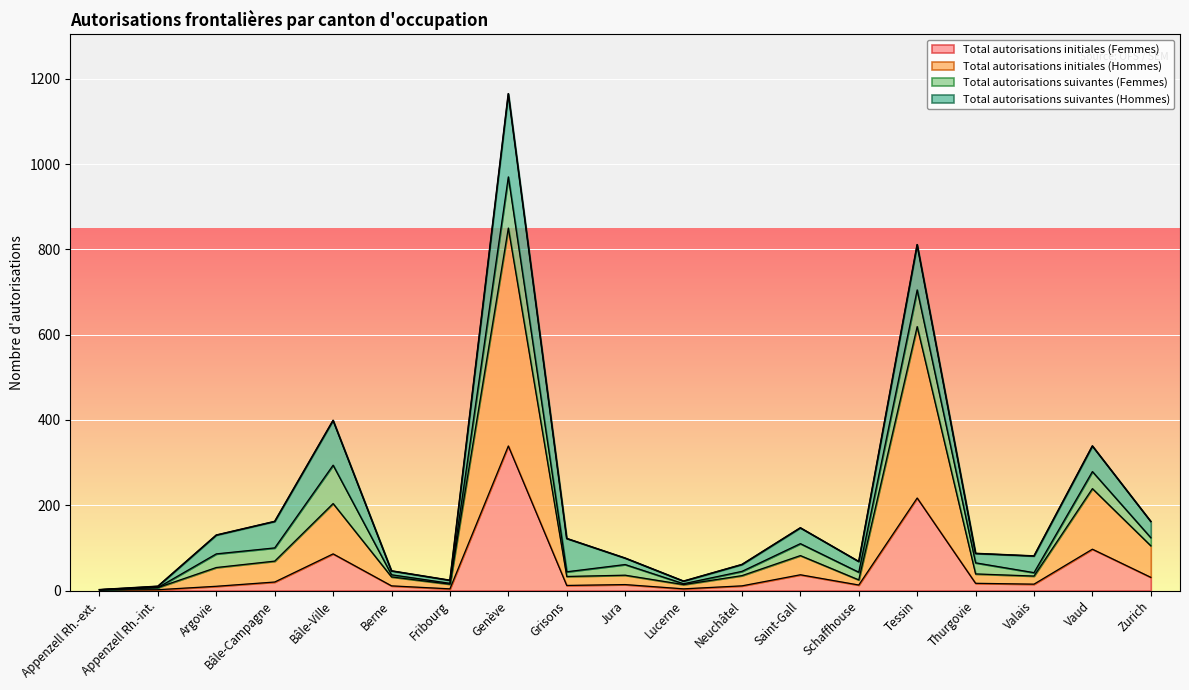

What position from the left is Fribourg?

7